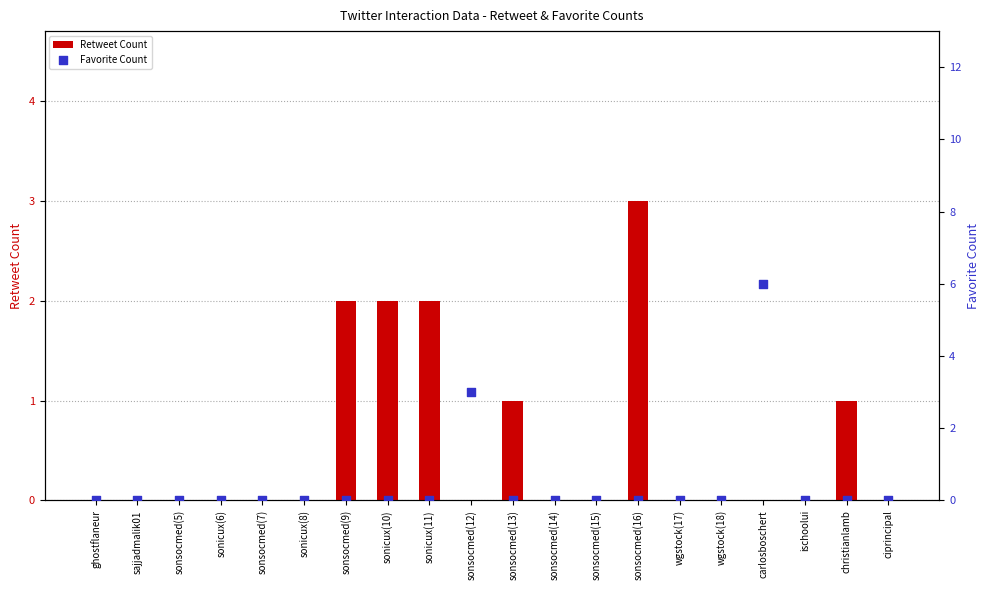

Which series has the widest spread of Y values?

Favorite Count